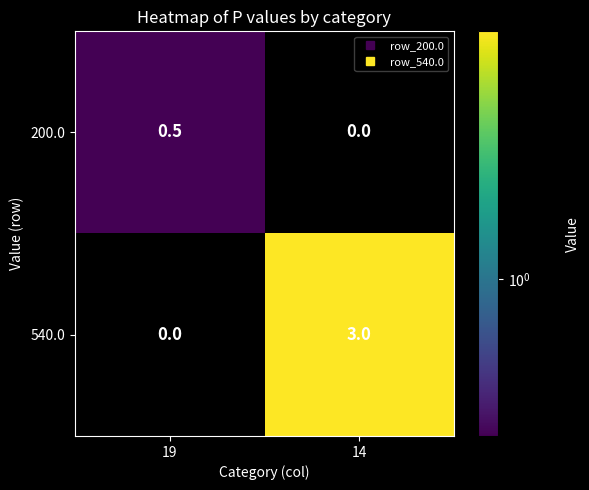

What is the difference between the 200.0 values at 19 and 14?

0.5